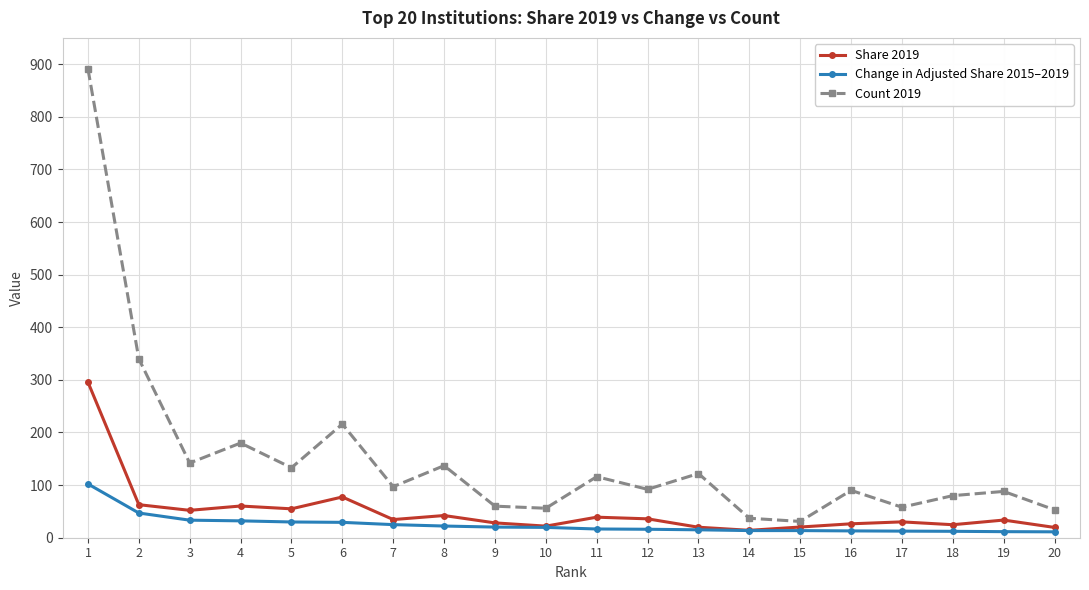

At how many categories does at least one series exceed 469?

1